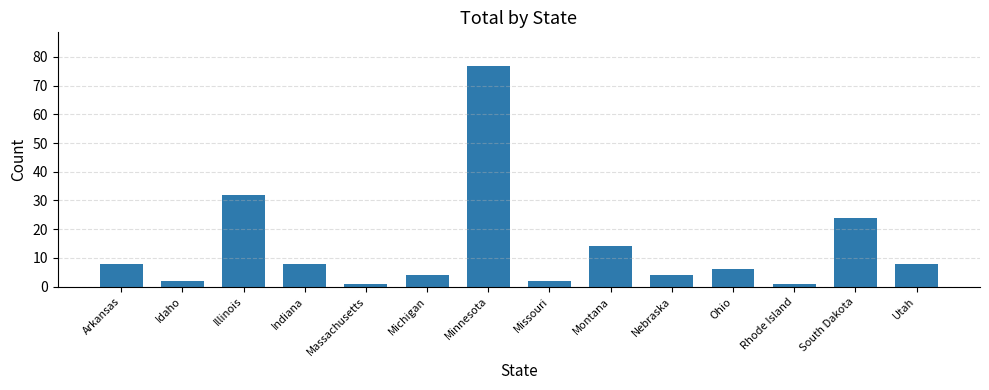

What is the maximum value shown in the chart?

77